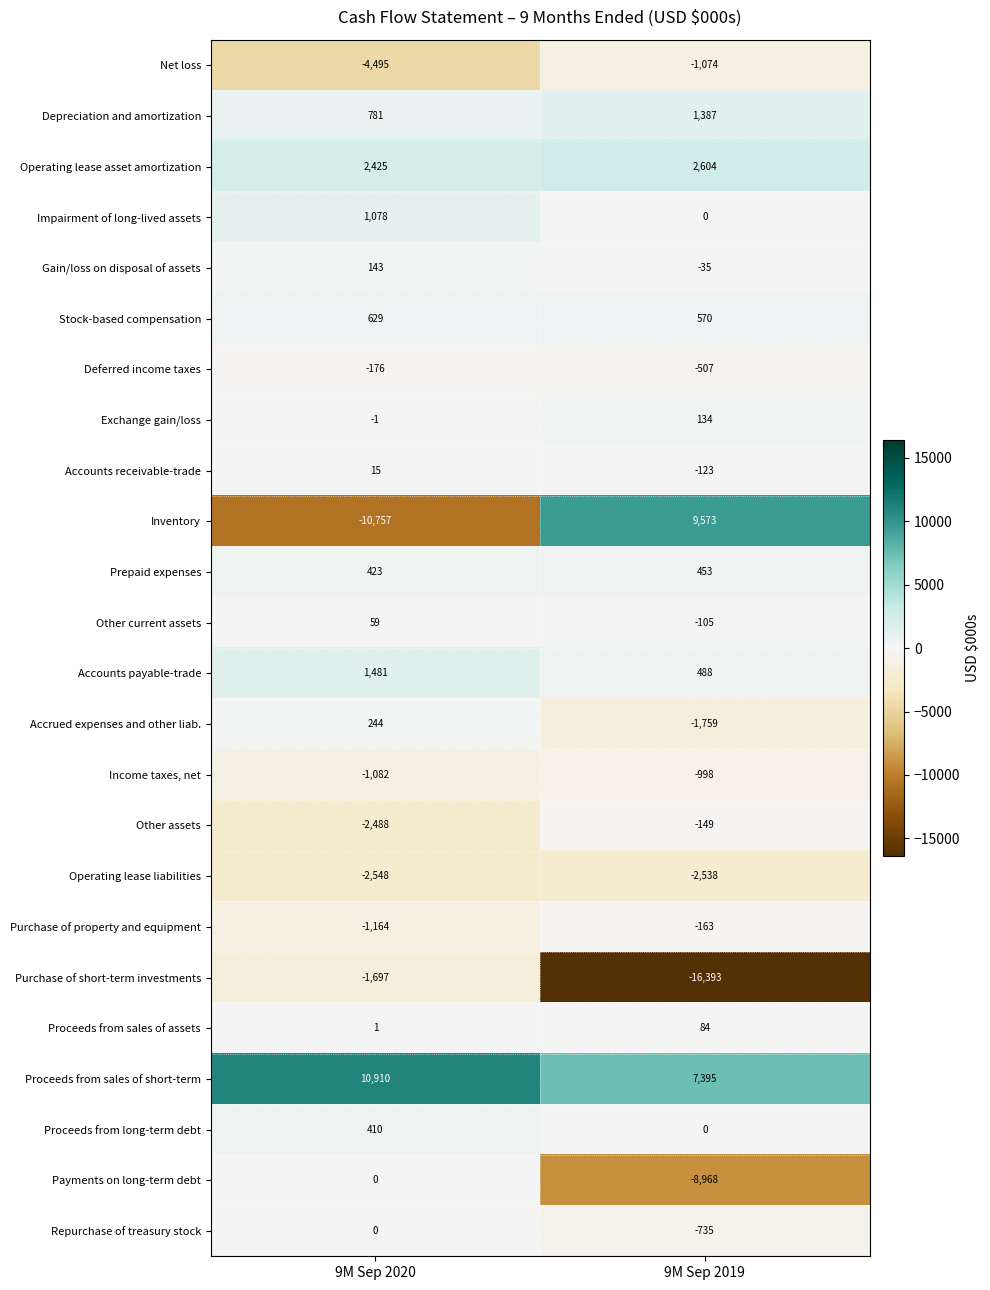

True or false: Other assets has a value of -64 at 9M Sep 2019.

False